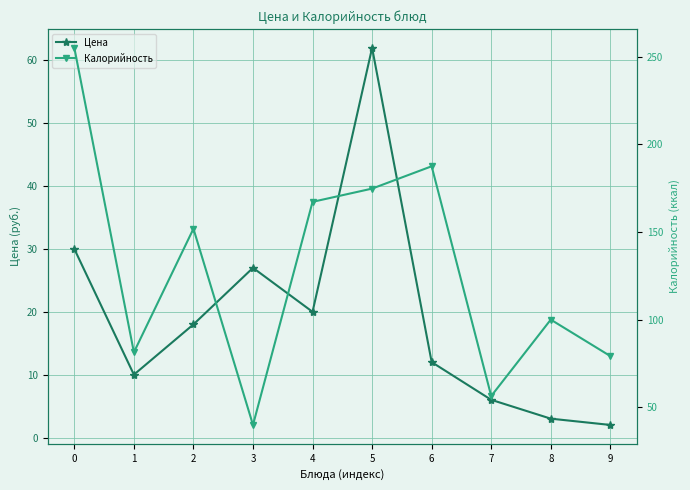

The Цена series shows 4.0 at 8. True or false?

False